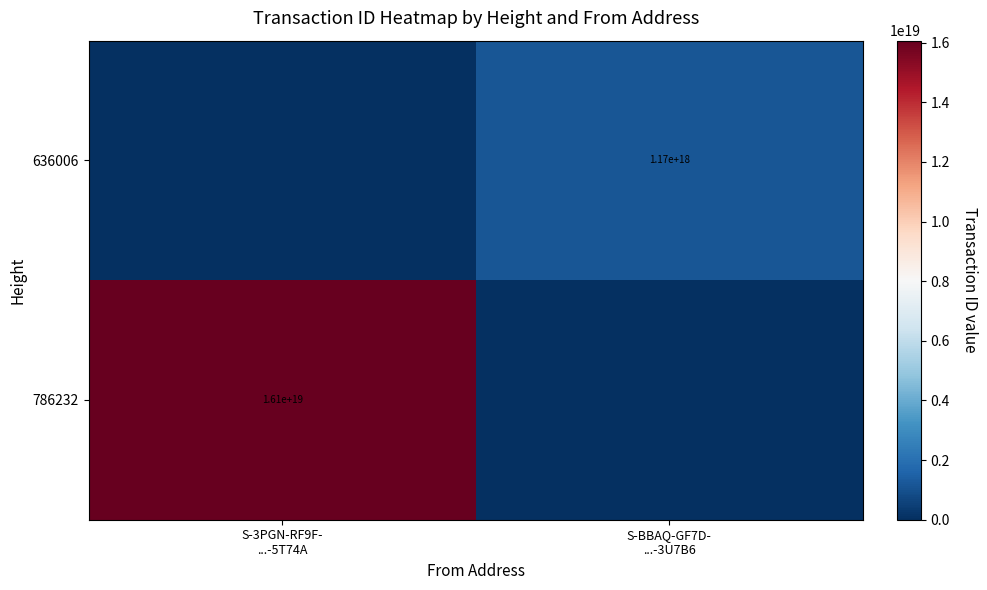

What is the total value across all series at S-3PGN-RF9F-
...-5T74A?

16064968692487985152